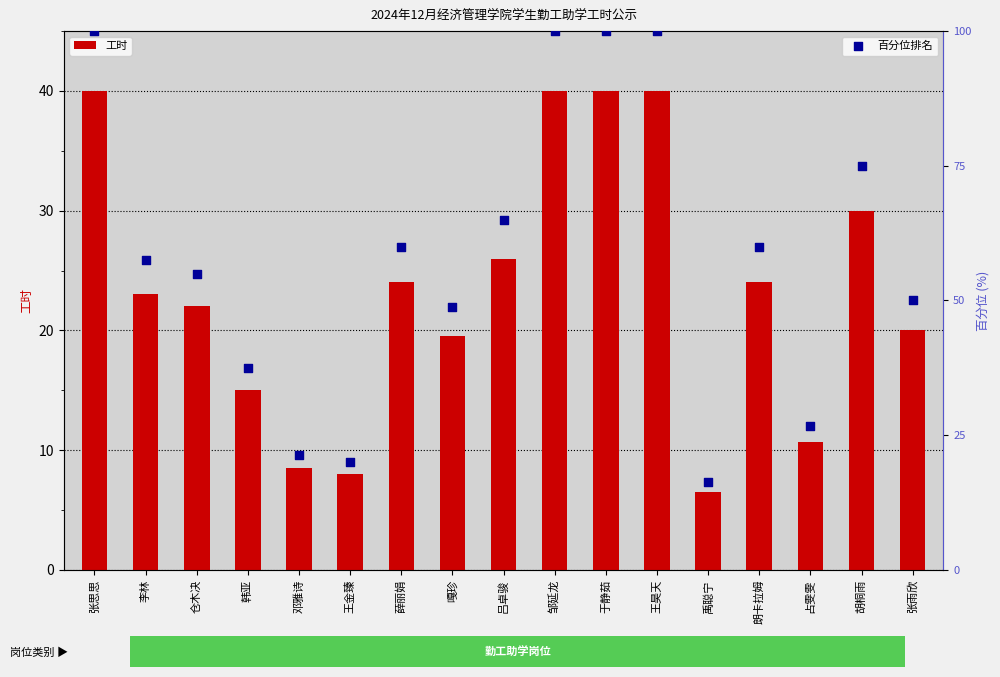

What are all the series names shown in the legend?

工时, 百分位排名